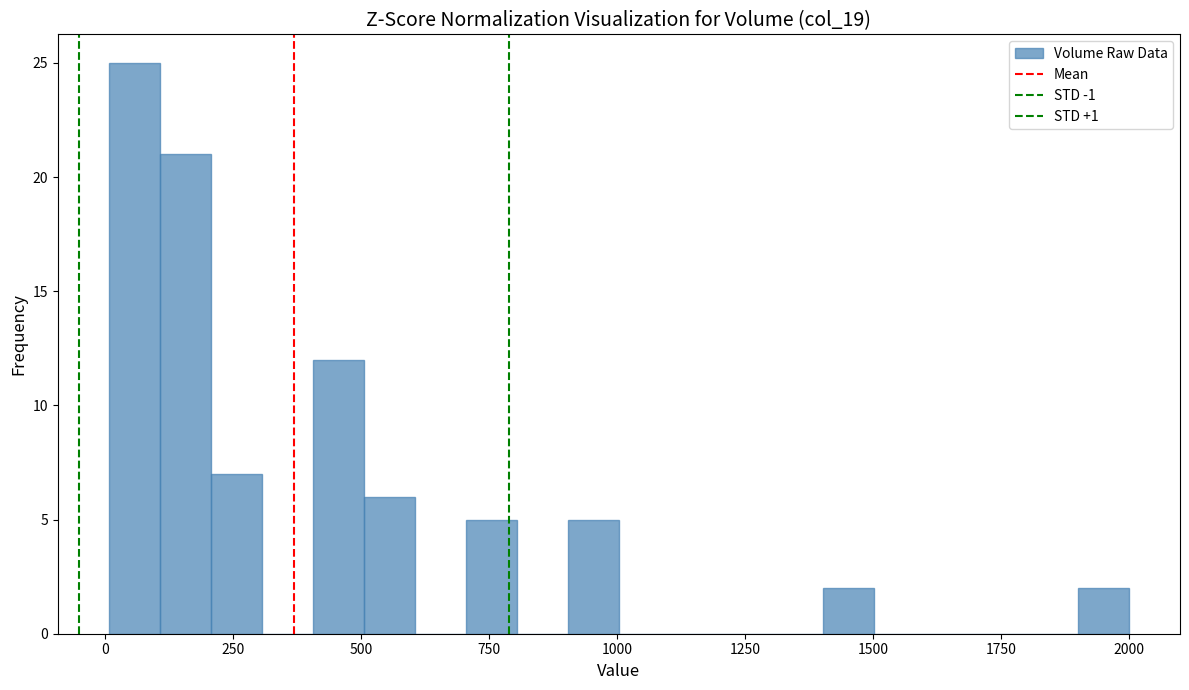

Read against the x-axis, roughly where is the centre of the tallest bar?

50